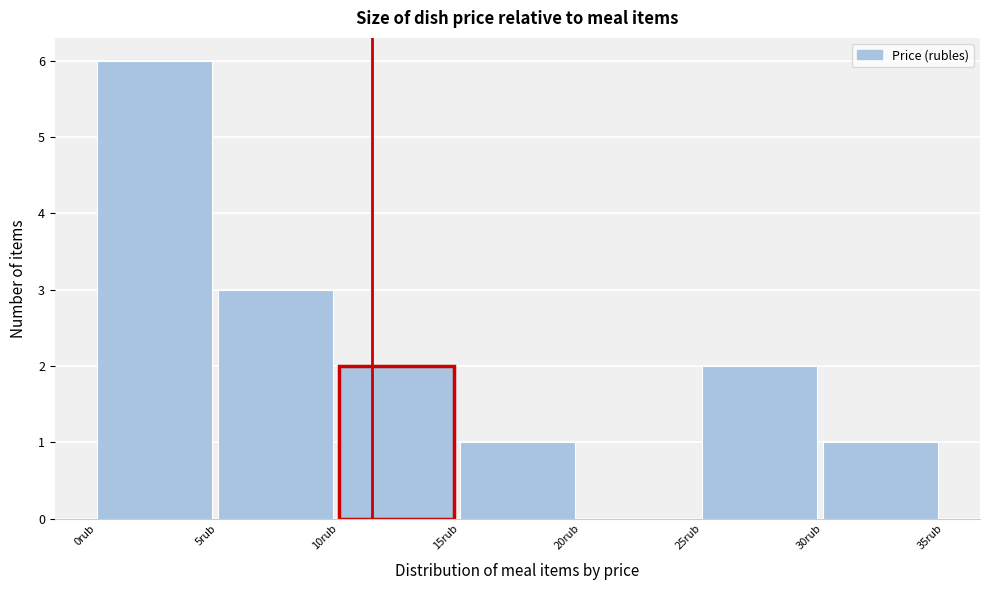

What is the height of the bar covering 5 to 10 on the x-axis? The values are not printed on the chart, so give them approximately, as read against the axis.

3